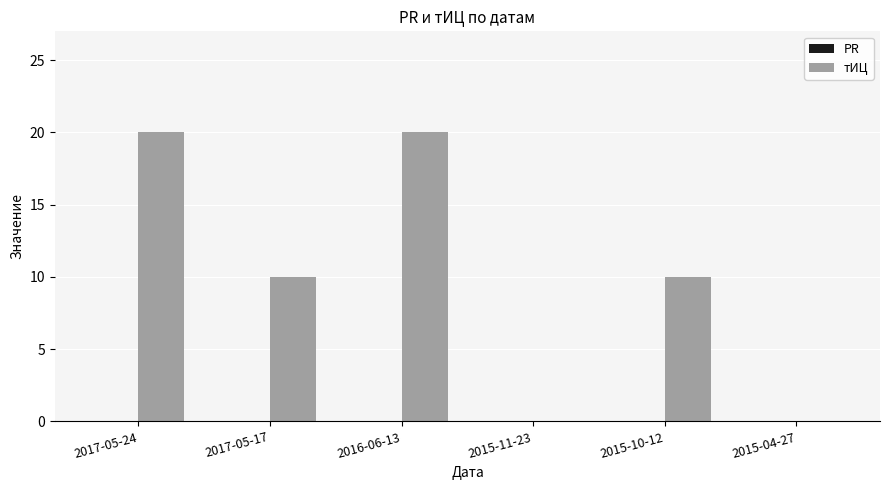

True or false: the data shows 5 at 2017-05-17.

False